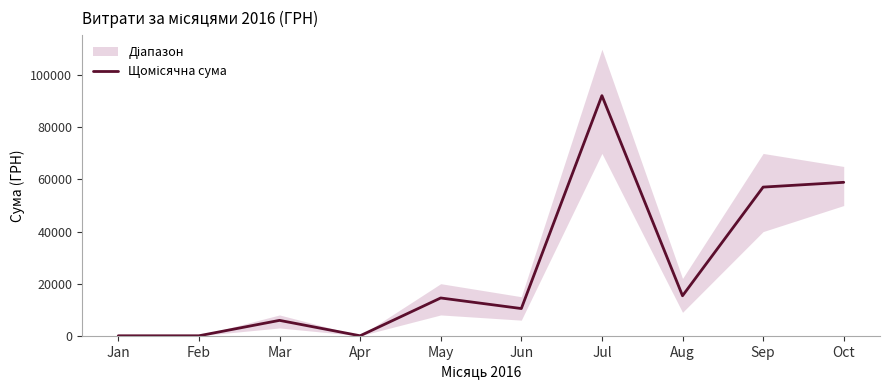

How many interior local valleys (lower than both neighbors) does the data have?

3